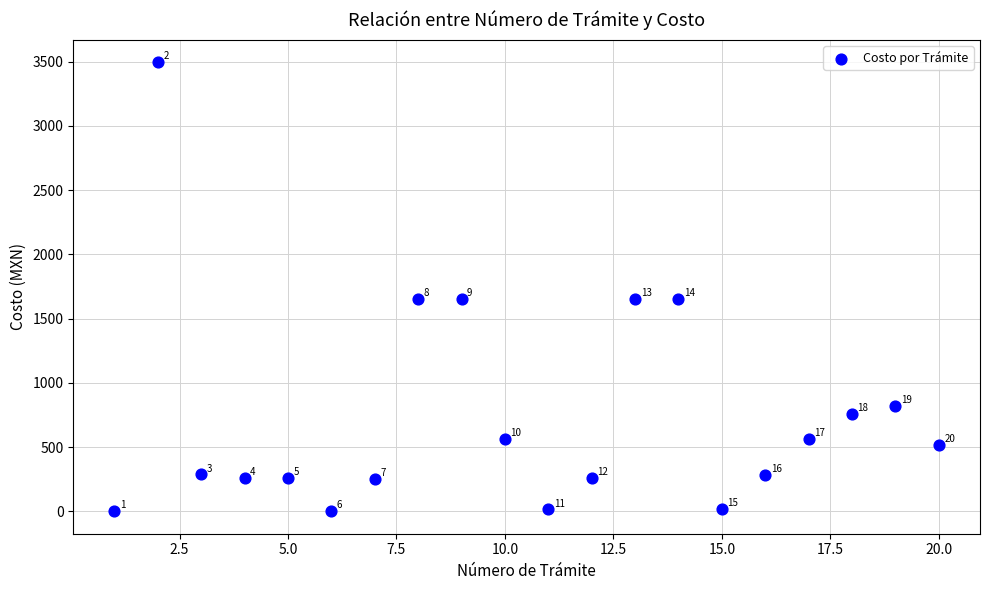

What is the range of Y values (max minus min)?

3496.3